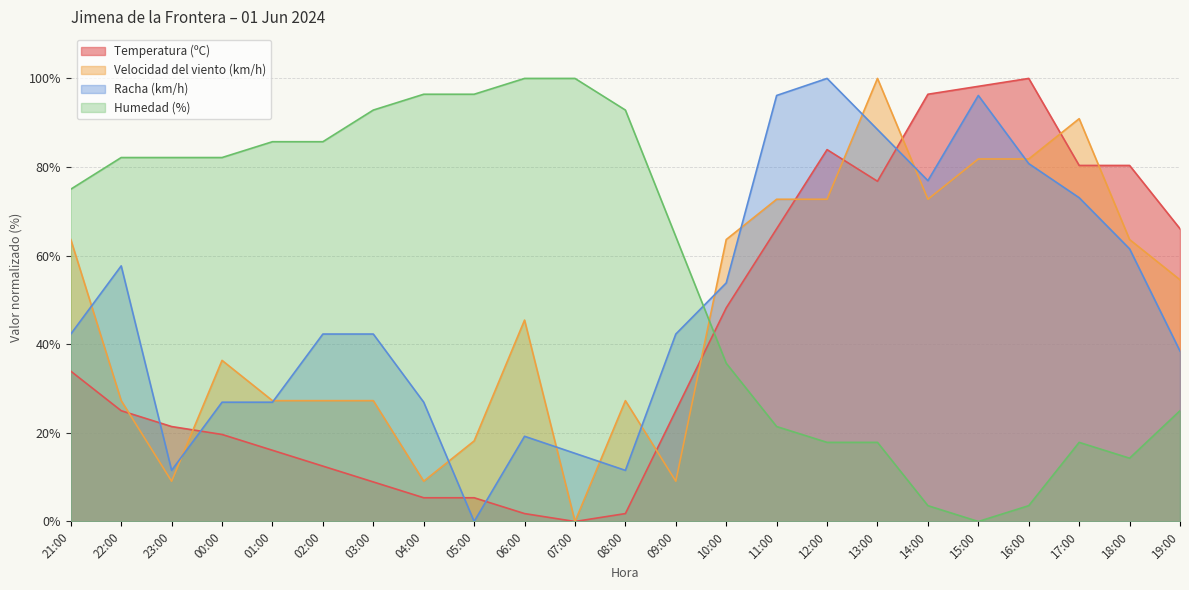

Does the chart have visible grid lines?

Yes